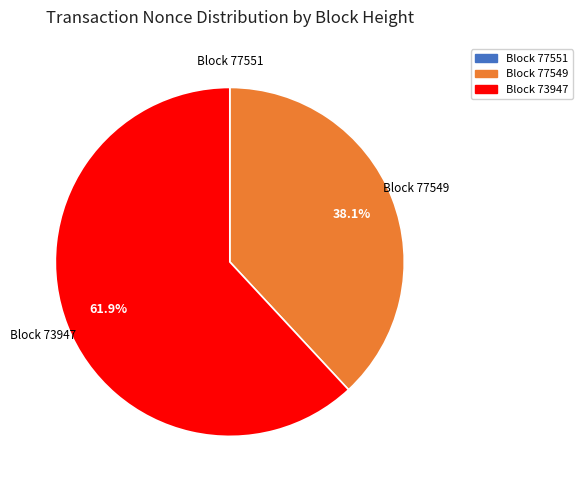

Which has a higher value, Block 77549 or Block 73947?

Block 73947